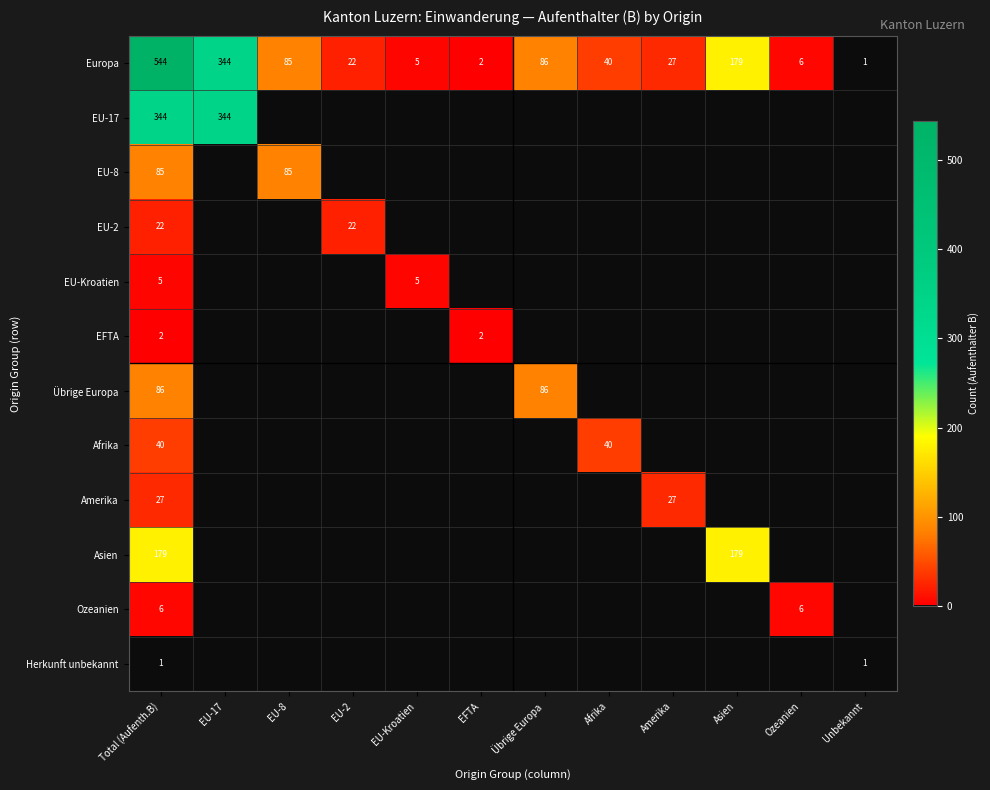

The value of Herkunft unbekannt at Total (Aufenth.B) is 1. True or false?

True